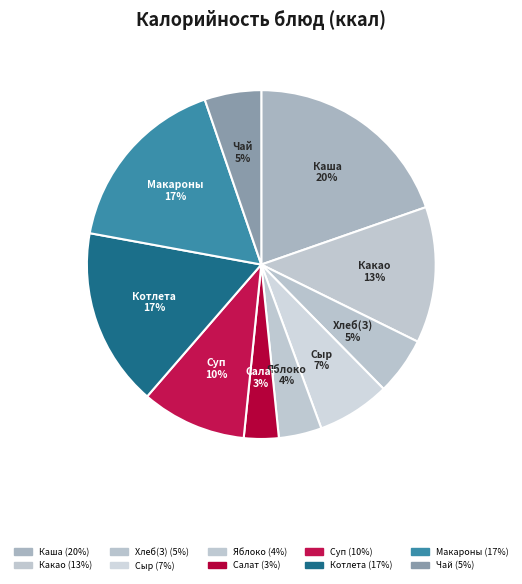

Does Суп represent more than half of the total?

No